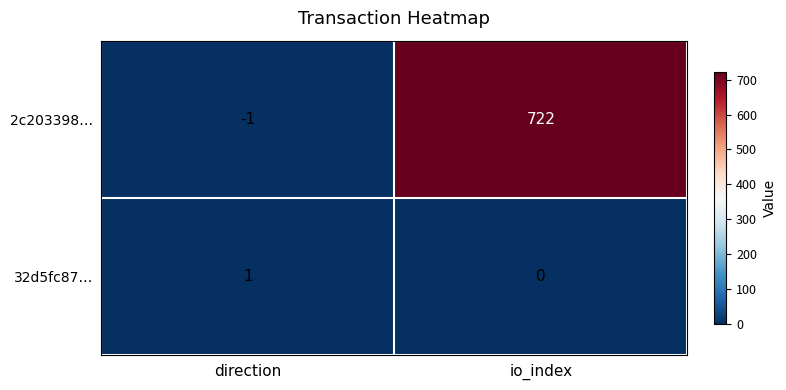

What is the difference between the maximum and minimum values in the 2c203398… series?

723